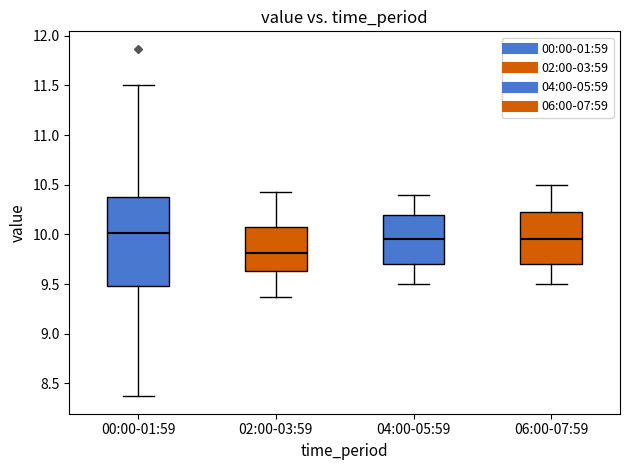

Where does the lower whisker of the box for 02:00-03:59 end on the y-axis? The values are not printed on the chart, so give them approximately, as read against the axis.

9.35